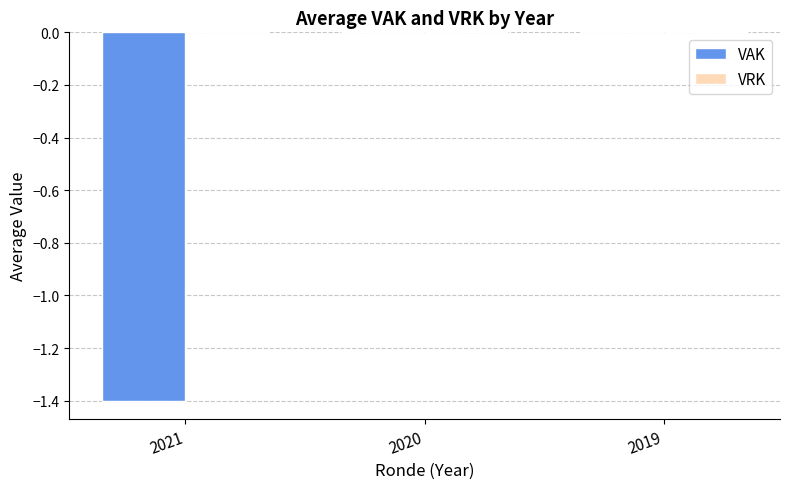

What is the sum of all values?

-1.4